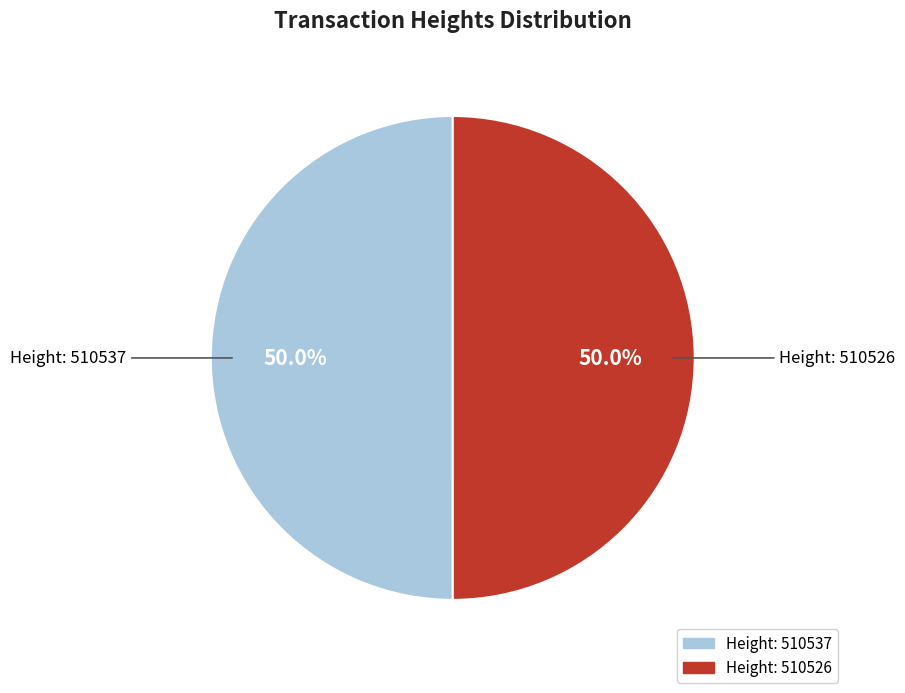

Do Height: 510526 and Height: 510537 together represent more than half of the pie?

Yes